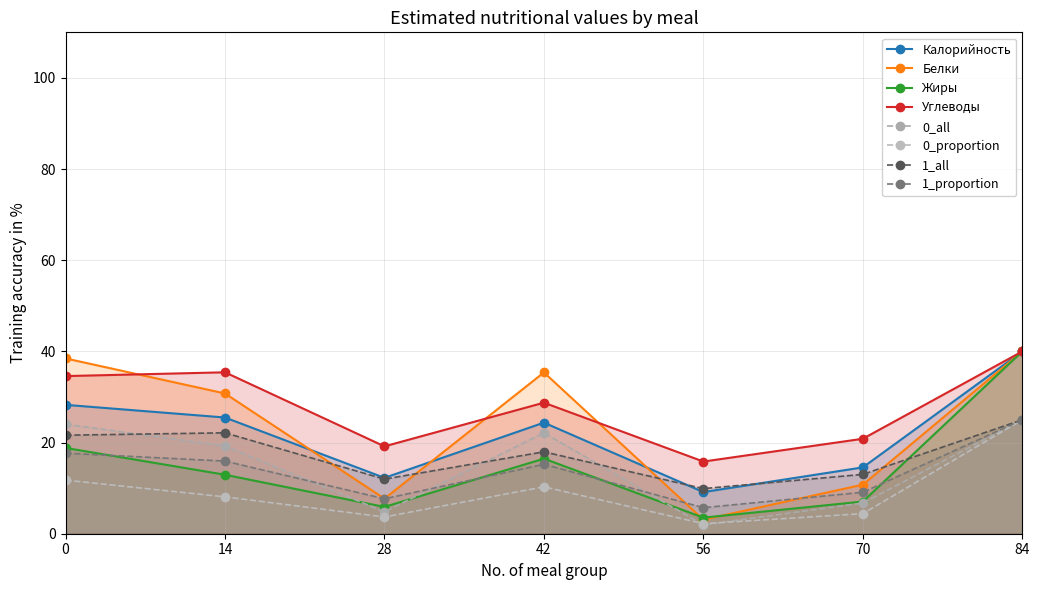

What is the difference between the Углеводы values at 42 and 0?

5.8